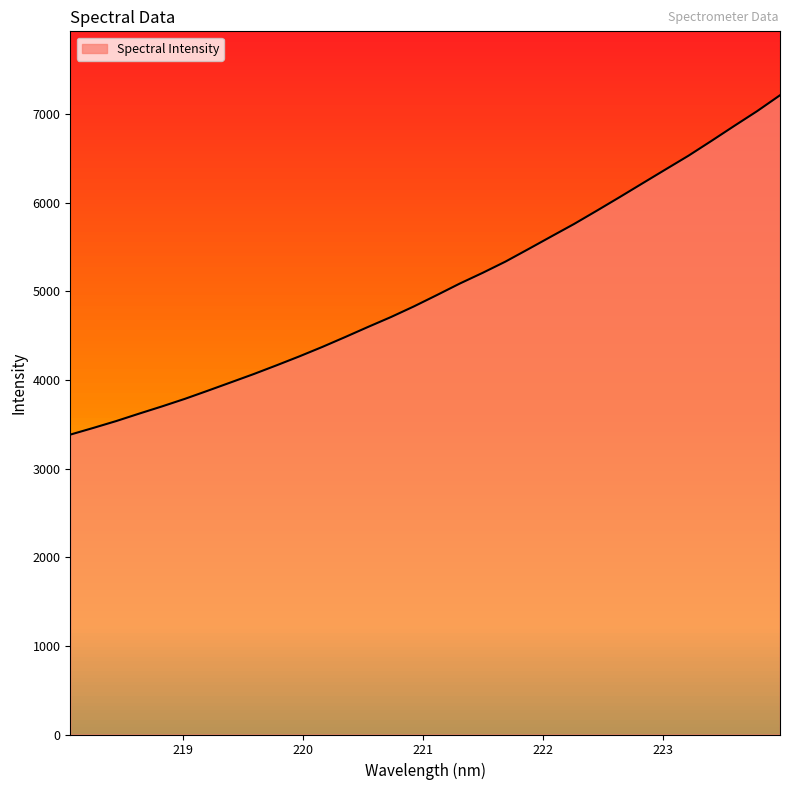

What is the maximum value shown in the chart?

7214.6